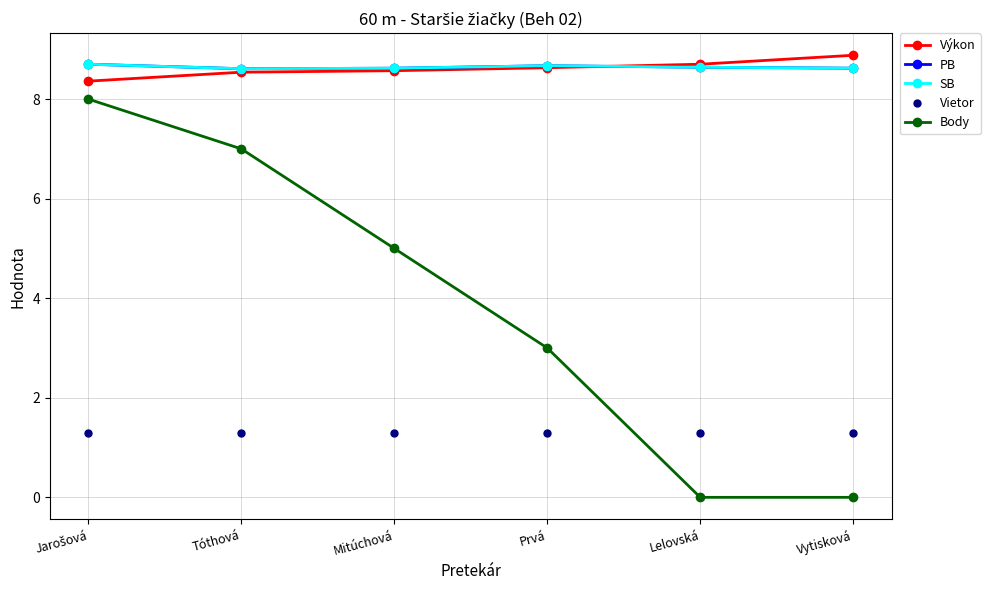

Which series changed the most between Jarošová and Tóthová?

Body